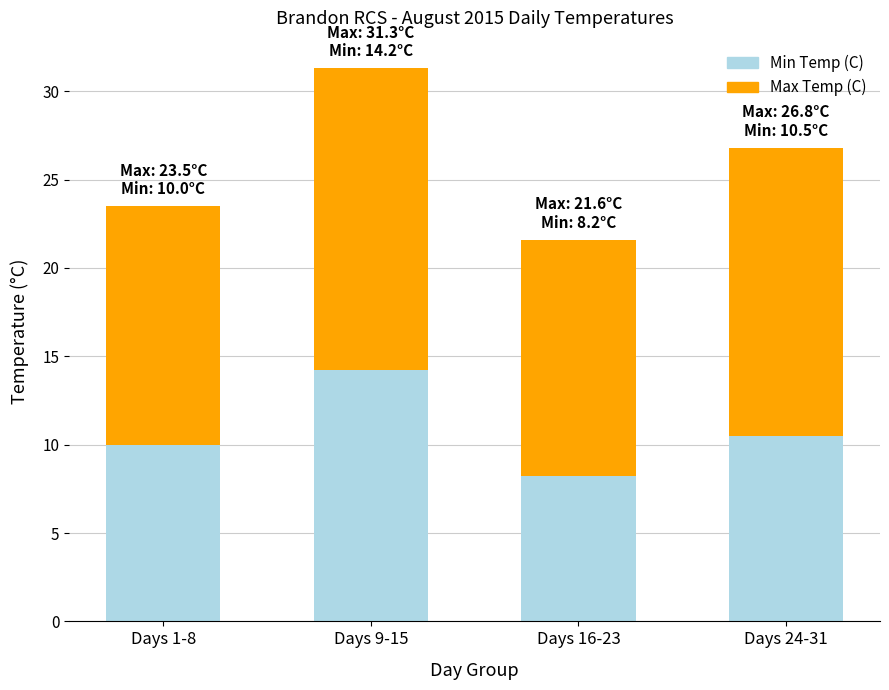

How many data points does each series have?

4